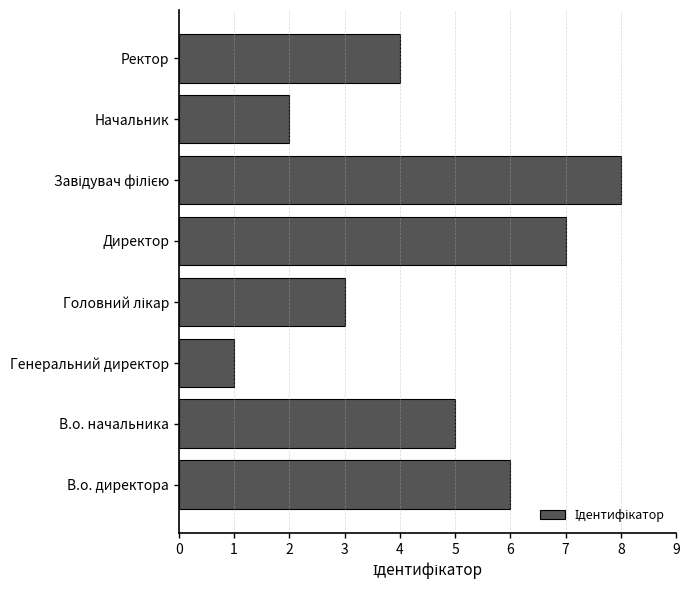

What is the difference between the second highest and second lowest values?

5